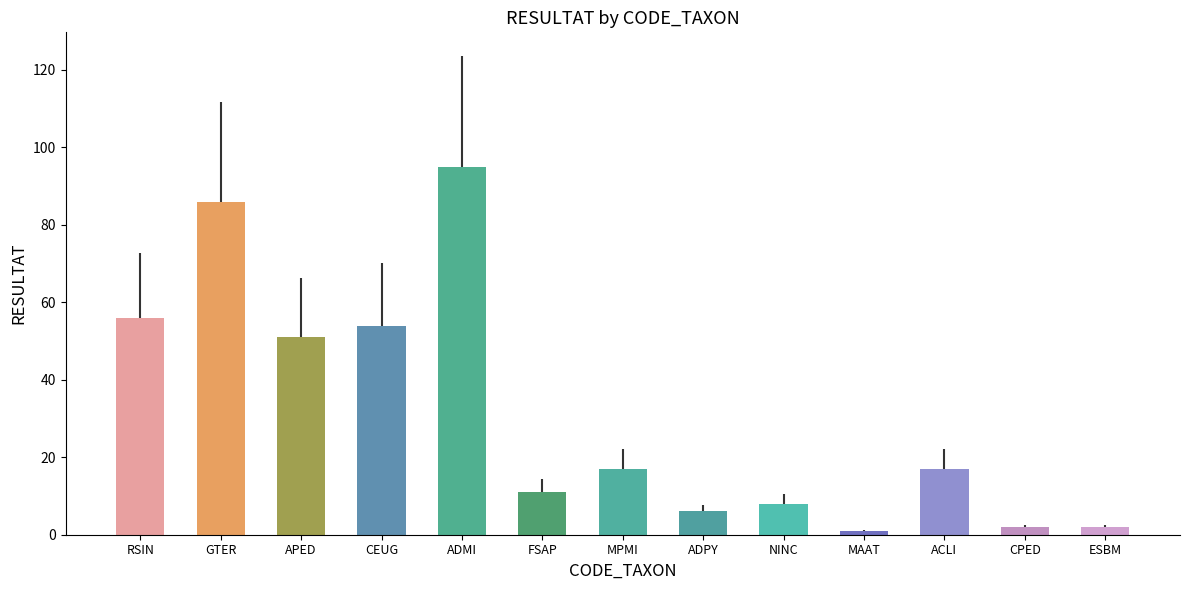

Rank the categories by value from highest to lowest.

ADMI, GTER, RSIN, CEUG, APED, MPMI, ACLI, FSAP, NINC, ADPY, CPED, ESBM, MAAT